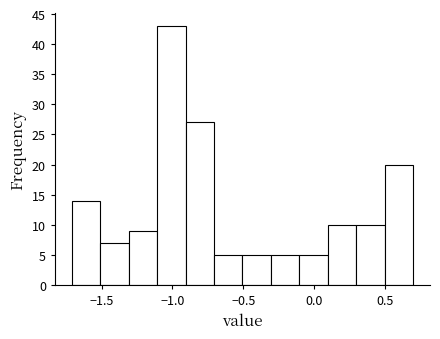

Over which range of the x-axis is the bar tallest?

-1.1 to -0.9